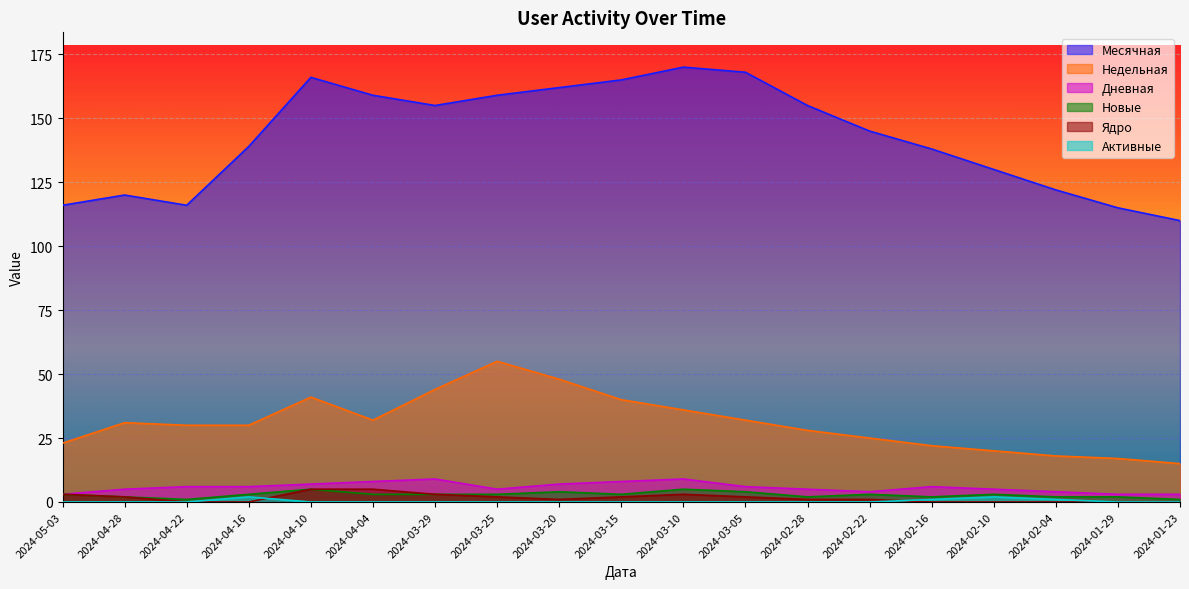

How many interior local peaks does the Активные series have?

2